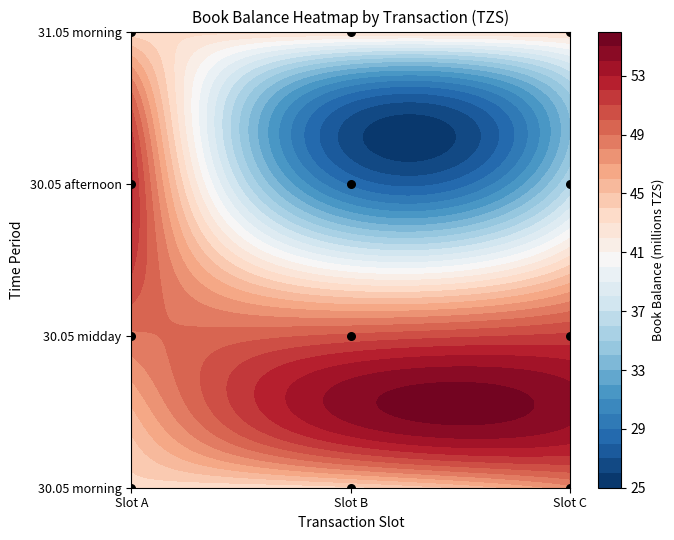

Is it true that the value at Slot B is 2?

False